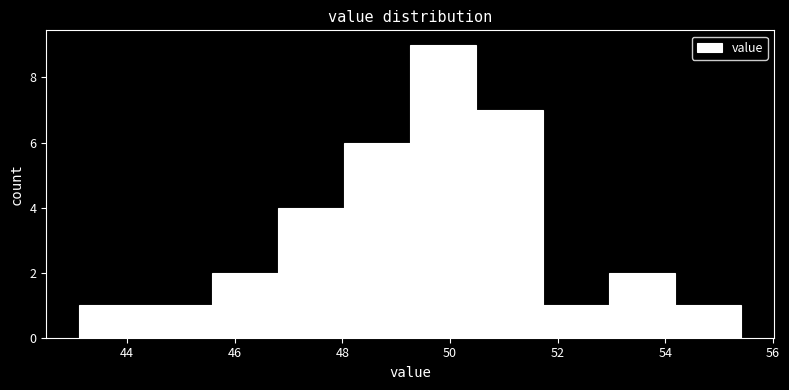

Reading left to right, list every bar in this chart as the range it spans on the x-axis followed by its height. Neither the bar edges nor the heights are printed on the chart, so give them approximately, as read against the axes.

43.2 to 44.4: 1
44.4 to 45.6: 1
45.6 to 46.8: 2
46.8 to 48.0: 4
48.0 to 49.2: 6
49.2 to 50.4: 9
50.4 to 51.8: 7
51.8 to 53.0: 1
53.0 to 54.2: 2
54.2 to 55.4: 1